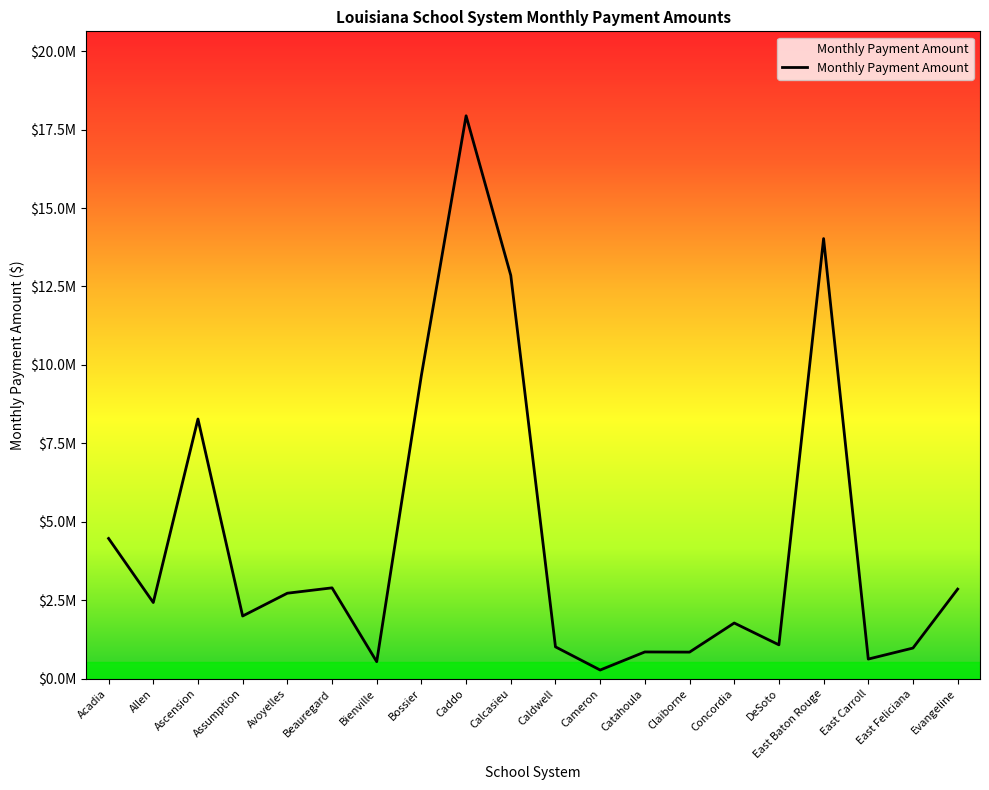

Does the chart display data point markers on the line(s)?

No